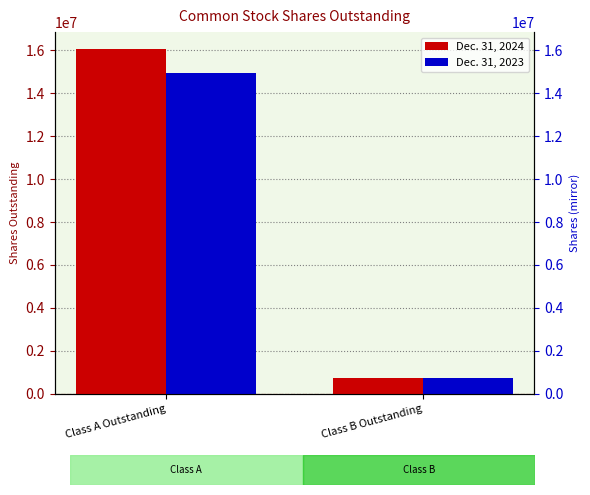

What is the spread (max minus min) of values at Class A Outstanding?

1089482